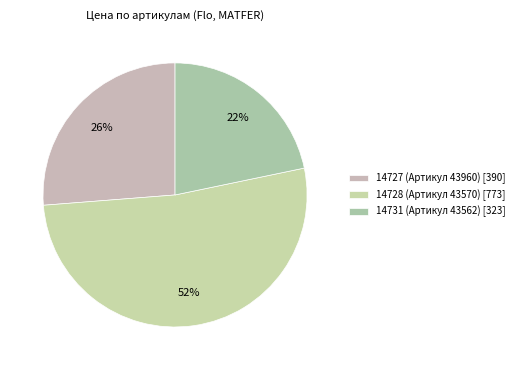

What is the change in value from 14727 (Артикул 43960) to 14728 (Артикул 43570)?

+383